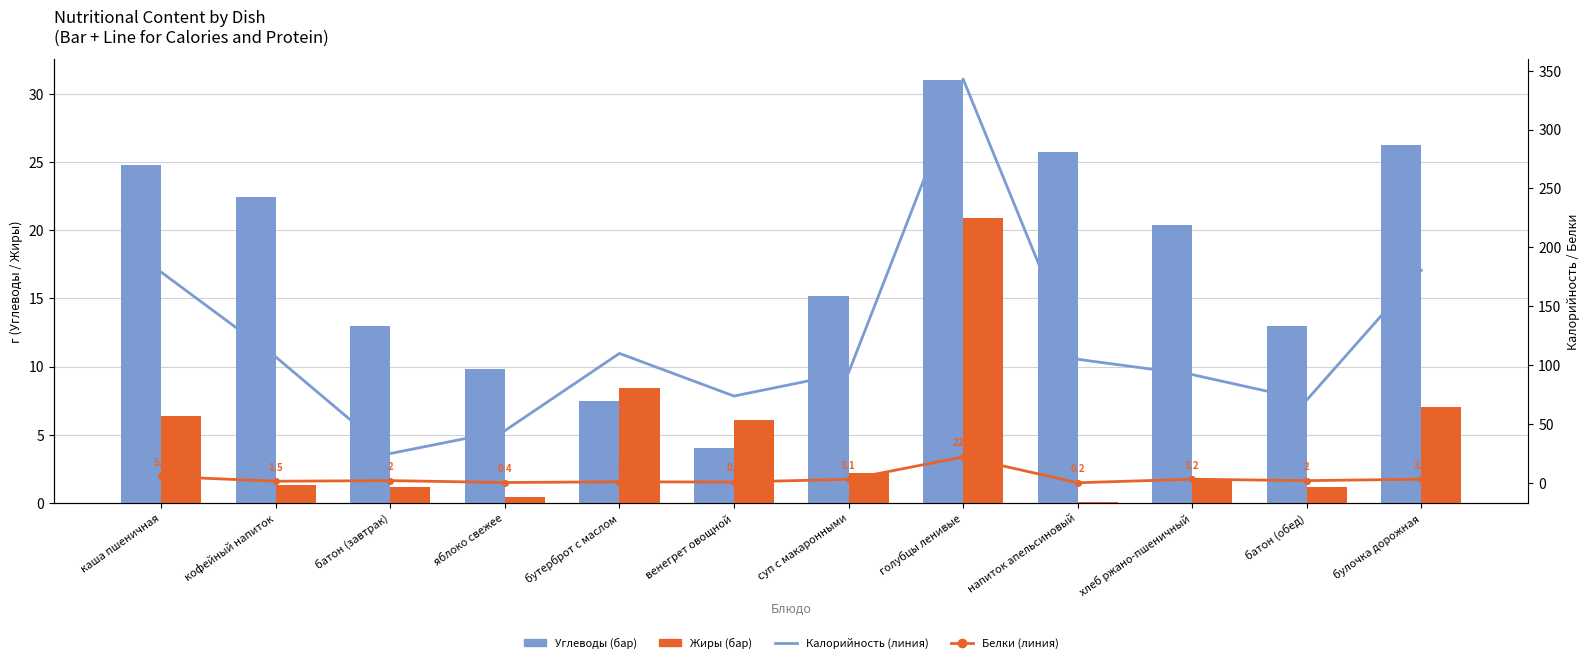

What is the difference between the maximum and second lowest values in the Жиры series?

20.5